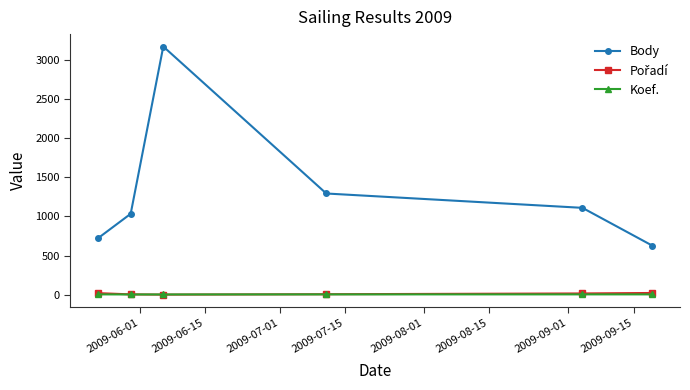

True or false: Body and Koef. cross at least once.

False